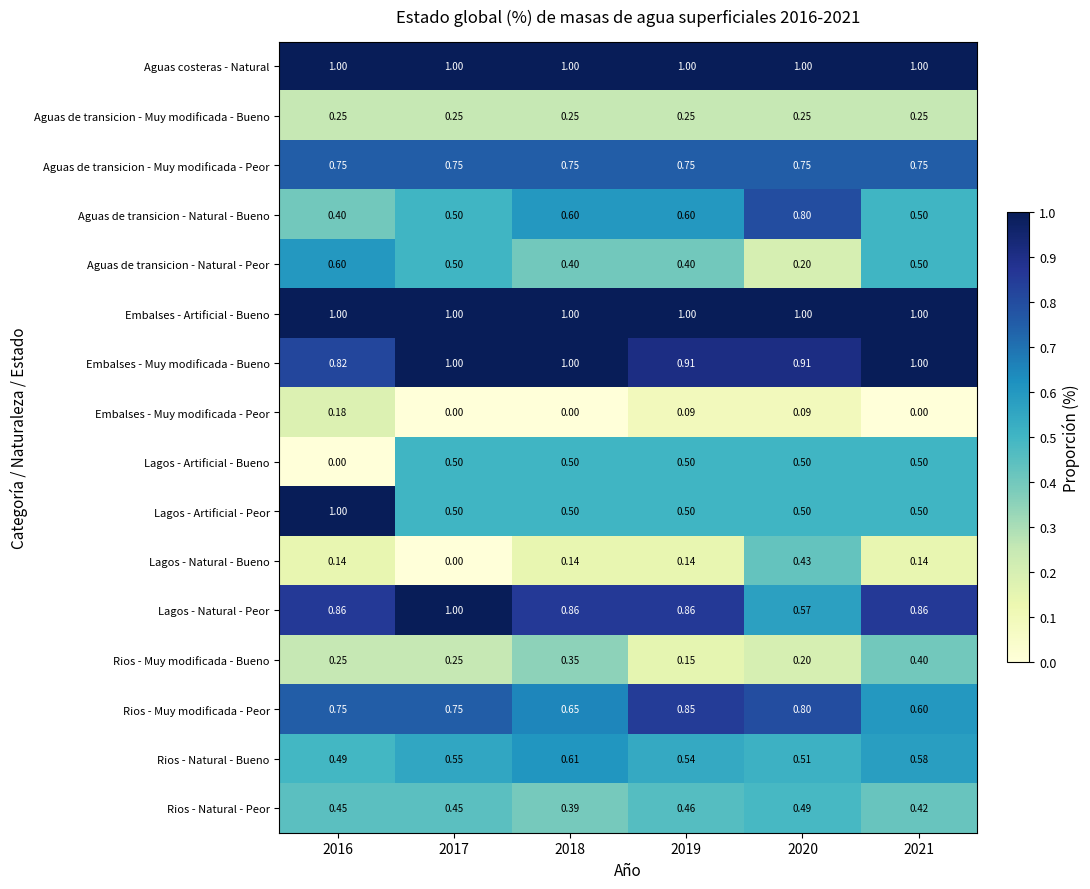

Reading left to right, list all the values displayed in this chart.

Aguas costeras - Natural: 2016=1.0	2017=1.0	2018=1.0	2019=1.0	2020=1.0	2021=1.0
Aguas de transicion - Muy modificada - Bueno: 2016=0.2	2017=0.2	2018=0.2	2019=0.2	2020=0.2	2021=0.2
Aguas de transicion - Muy modificada - Peor: 2016=0.8	2017=0.8	2018=0.8	2019=0.8	2020=0.8	2021=0.8
Aguas de transicion - Natural - Bueno: 2016=0.4	2017=0.5	2018=0.6	2019=0.6	2020=0.8	2021=0.5
Aguas de transicion - Natural - Peor: 2016=0.6	2017=0.5	2018=0.4	2019=0.4	2020=0.2	2021=0.5
Embalses - Artificial - Bueno: 2016=1.0	2017=1.0	2018=1.0	2019=1.0	2020=1.0	2021=1.0
Embalses - Muy modificada - Bueno: 2016=0.8	2017=1.0	2018=1.0	2019=0.9	2020=0.9	2021=1.0
Embalses - Muy modificada - Peor: 2016=0.2	2017=0.0	2018=0.0	2019=0.1	2020=0.1	2021=0.0
Lagos - Artificial - Bueno: 2016=0.0	2017=0.5	2018=0.5	2019=0.5	2020=0.5	2021=0.5
Lagos - Artificial - Peor: 2016=1.0	2017=0.5	2018=0.5	2019=0.5	2020=0.5	2021=0.5
Lagos - Natural - Bueno: 2016=0.1	2017=0.0	2018=0.1	2019=0.1	2020=0.4	2021=0.1
Lagos - Natural - Peor: 2016=0.9	2017=1.0	2018=0.9	2019=0.9	2020=0.6	2021=0.9
Rios - Muy modificada - Bueno: 2016=0.2	2017=0.2	2018=0.3	2019=0.1	2020=0.2	2021=0.4
Rios - Muy modificada - Peor: 2016=0.8	2017=0.8	2018=0.7	2019=0.8	2020=0.8	2021=0.6
Rios - Natural - Bueno: 2016=0.5	2017=0.6	2018=0.6	2019=0.5	2020=0.5	2021=0.6
Rios - Natural - Peor: 2016=0.5	2017=0.5	2018=0.4	2019=0.5	2020=0.5	2021=0.4